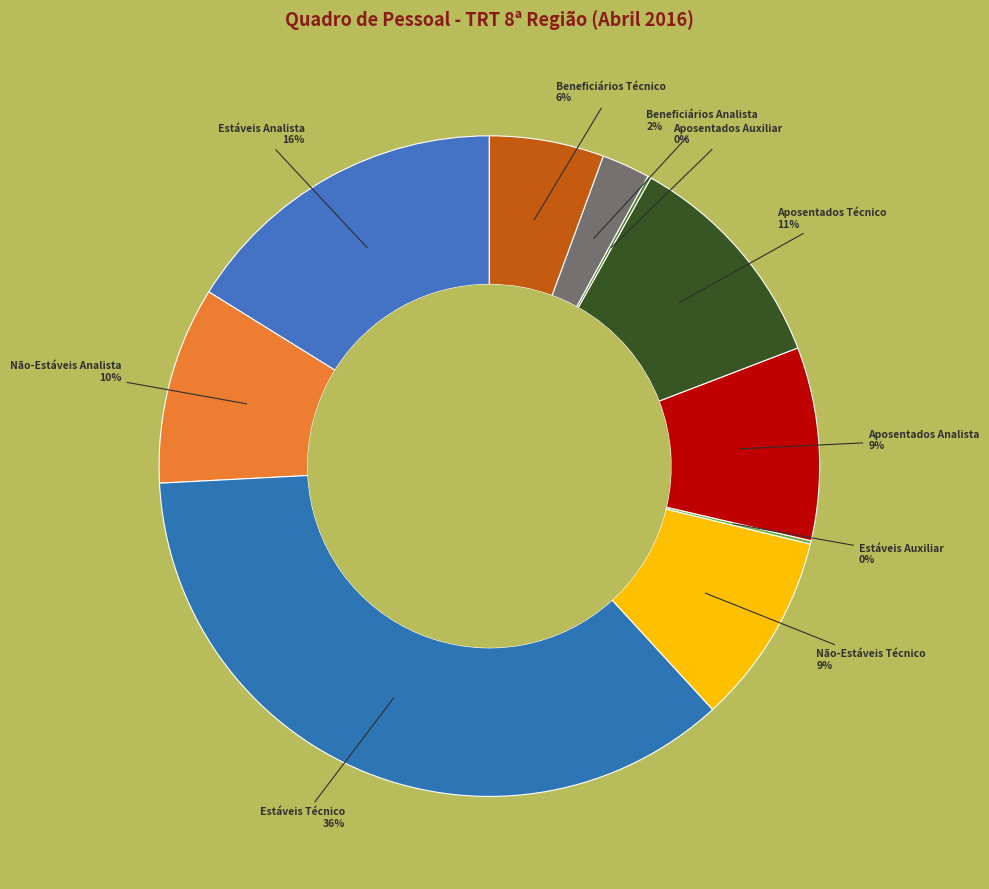

True or false: Beneficiários Analista accounts for 2% of the total.

True